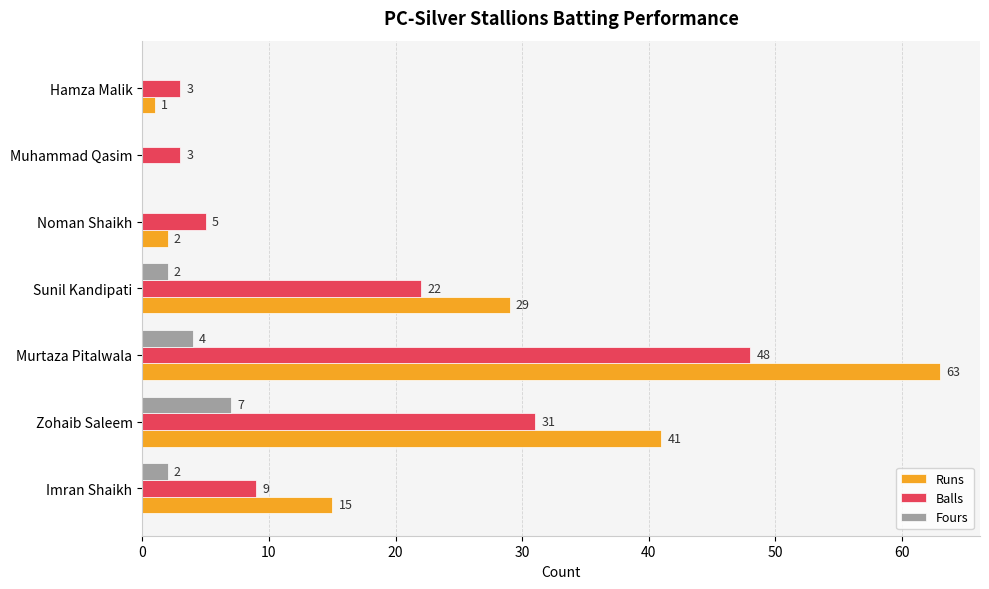

Between Sunil Kandipati and Muhammad Qasim, which series saw the biggest shift?

Runs